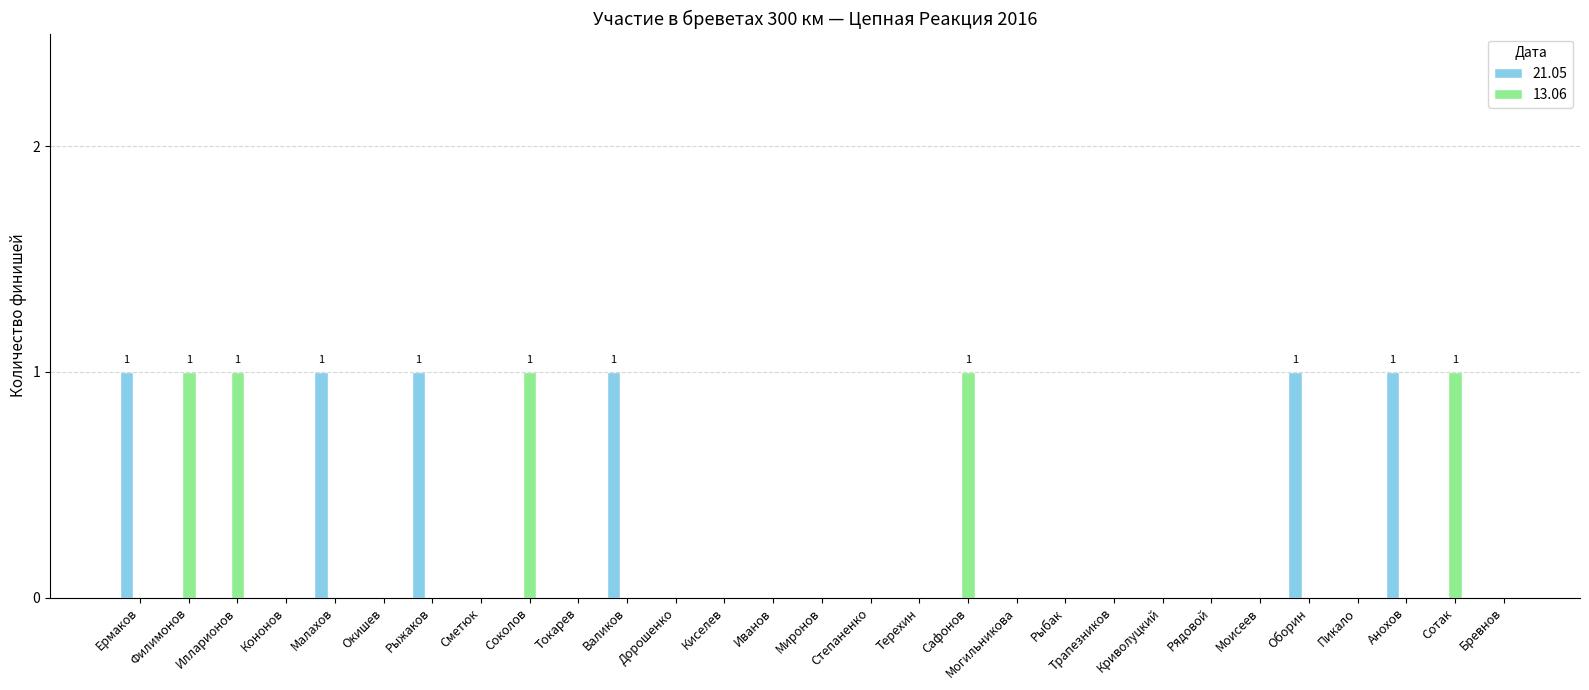

Reading left to right, transcribe all the data shown in this chart.

21.05: Ермаков=1	Филимонов=0	Илларионов=0	Кононов=0	Малахов=1	Окишев=0	Рыжаков=1	Сметюк=0	Соколов=0	Токарев=0	Валиков=1	Дорошенко=0	Киселев=0	Иванов=0	Миронов=0	Степаненко=0	Терехин=0	Сафонов=0	Могильникова=0	Рыбак=0	Трапезников=0	Криволуцкий=0	Рядовой=0	Моисеев=0	Оборин=1	Пикало=0	Анохов=1	Сотак=0	Бревнов=0
13.06: Ермаков=0	Филимонов=1	Илларионов=1	Кононов=0	Малахов=0	Окишев=0	Рыжаков=0	Сметюк=0	Соколов=1	Токарев=0	Валиков=0	Дорошенко=0	Киселев=0	Иванов=0	Миронов=0	Степаненко=0	Терехин=0	Сафонов=1	Могильникова=0	Рыбак=0	Трапезников=0	Криволуцкий=0	Рядовой=0	Моисеев=0	Оборин=0	Пикало=0	Анохов=0	Сотак=1	Бревнов=0